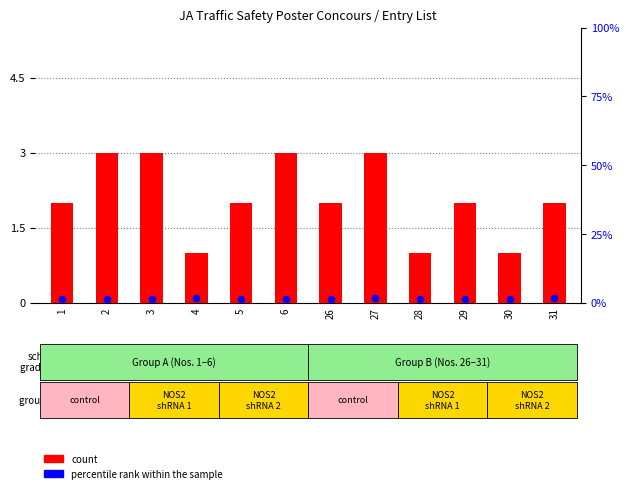

Which series reaches the maximum Y coordinate?

count